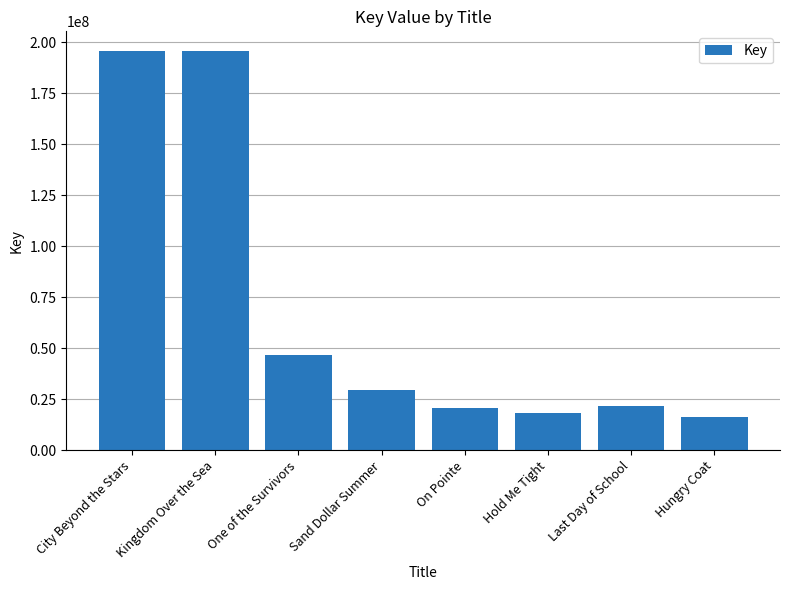

Does the chart contain any negative values?

No